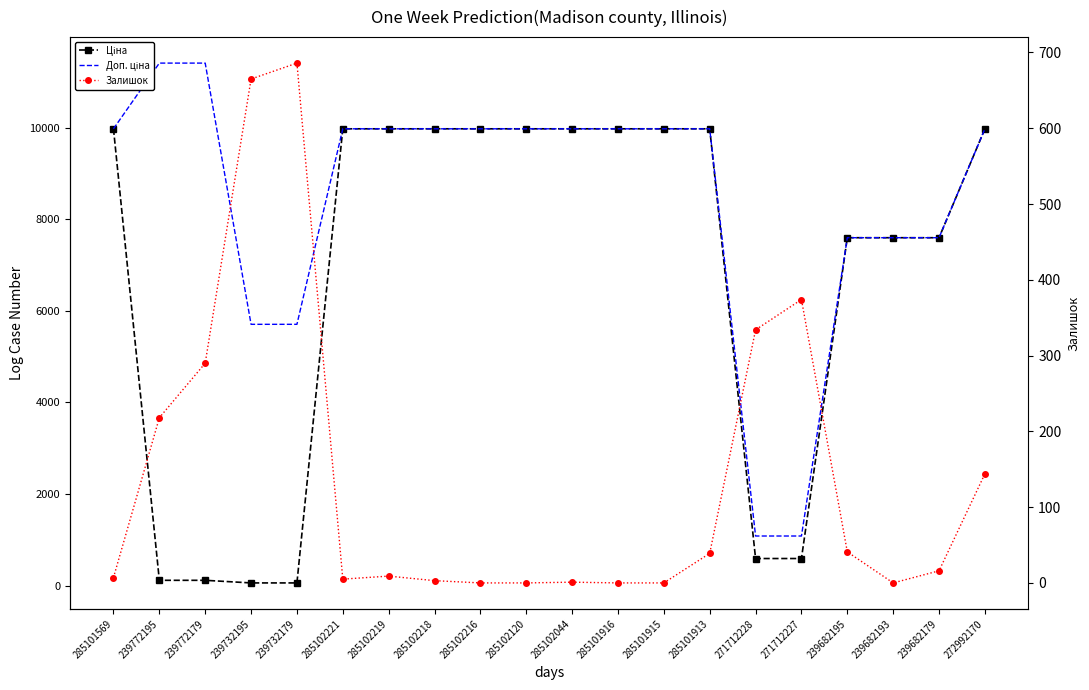

What is the total value across all series at 285101569?

19957.0